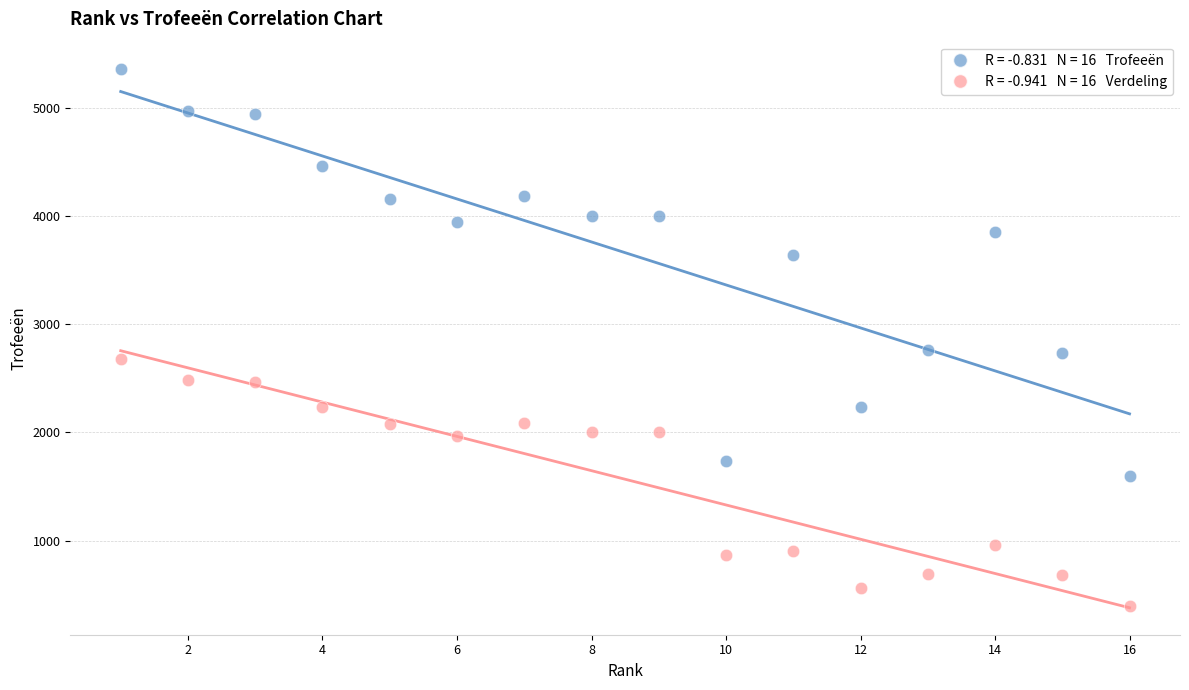

Across all data points, what is the range of X values (max minus min)?

15